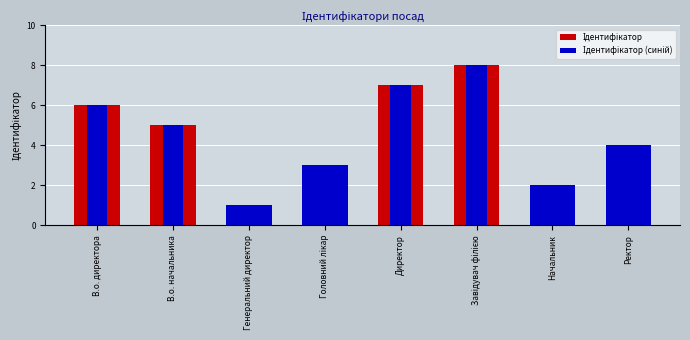

What is the difference between the maximum and minimum values in the Ідентифікатор (синій) series?

7